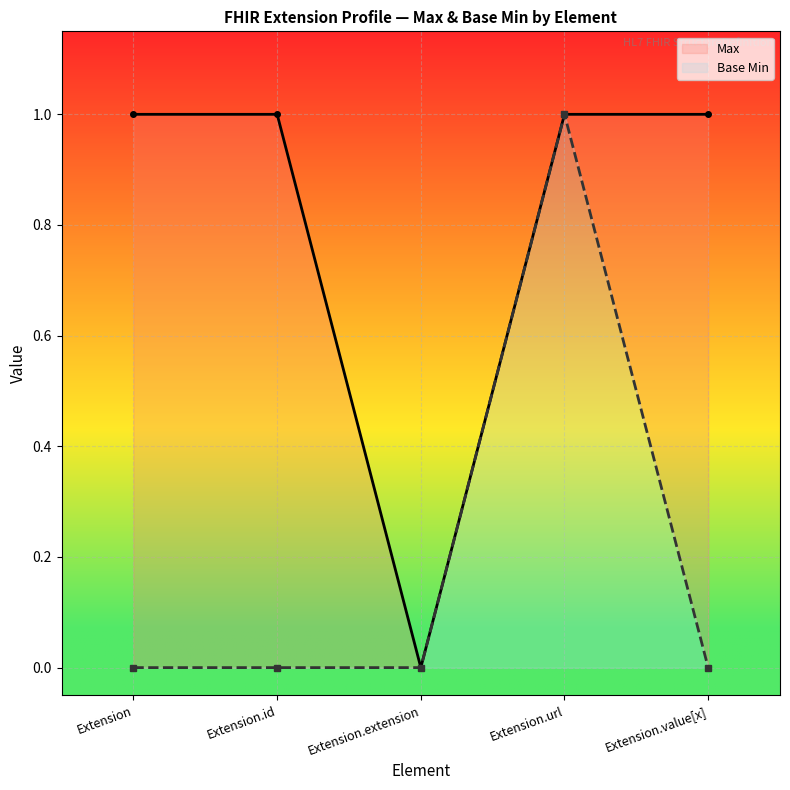

Rank the series by their maximum value, from lowest to highest.

Max, Base Min